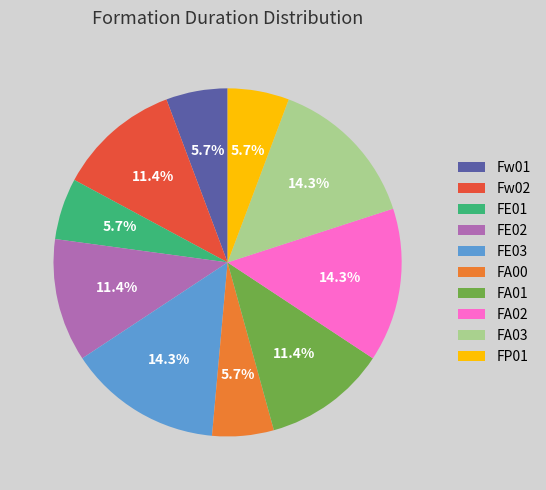

What percentage is NOT represented by FA03?

85.7%